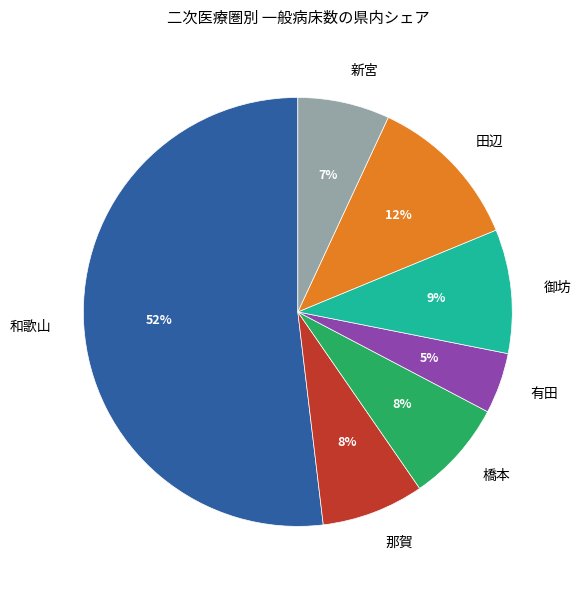

Which category has the smallest portion of the pie?

有田